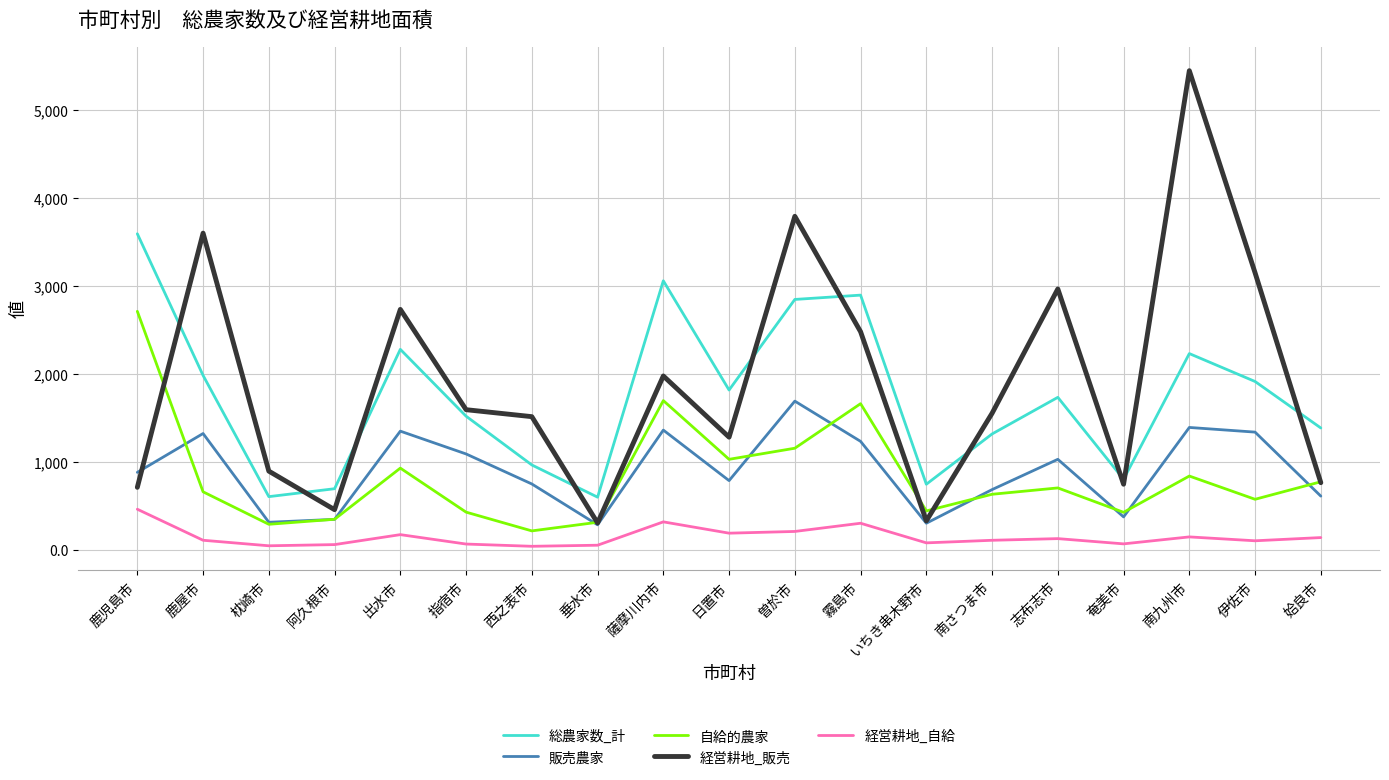

What are all the series names shown in the legend?

総農家数_計, 販売農家, 自給的農家, 経営耕地_販売, 経営耕地_自給